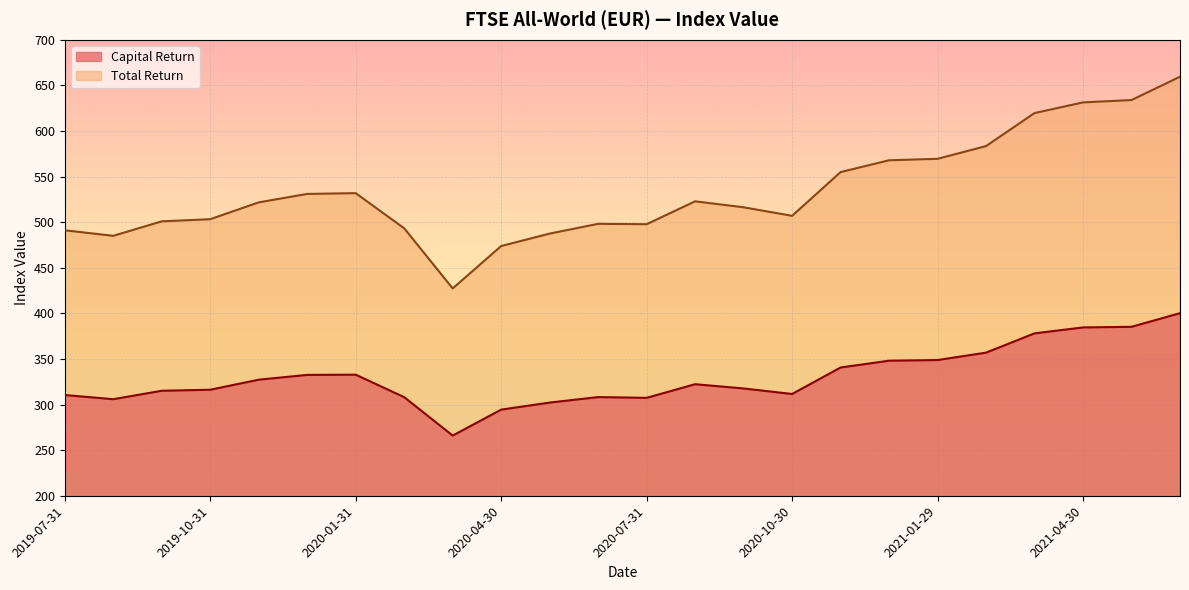

Where is Total Return nearest to the value 543?

2020-01-31